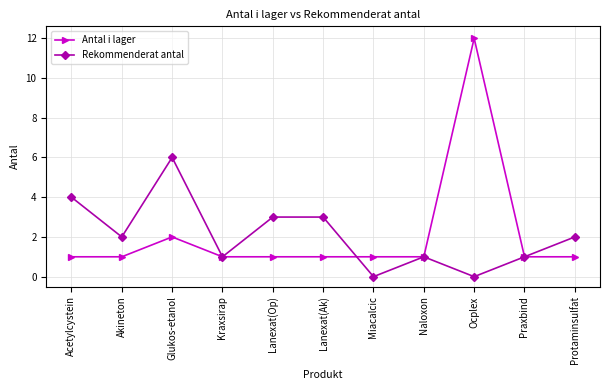

Reading left to right, extract all data points from this chart.

Antal i lager: Acetylcystein=1	Akineton=1	Glukos-etanol=2	Kraxsirap=1	Lanexat(Op)=1	Lanexat(Ak)=1	Miacalcic=1	Naloxon=1	Ocplex=12	Praxbind=1	Protaminsulfat=1
Rekommenderat antal: Acetylcystein=4	Akineton=2	Glukos-etanol=6	Kraxsirap=1	Lanexat(Op)=3	Lanexat(Ak)=3	Miacalcic=0	Naloxon=1	Ocplex=0	Praxbind=1	Protaminsulfat=2